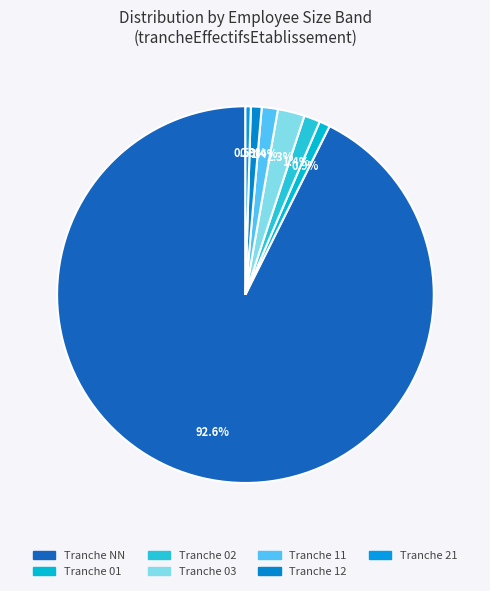

What is the largest slice in the pie chart?

Tranche NN